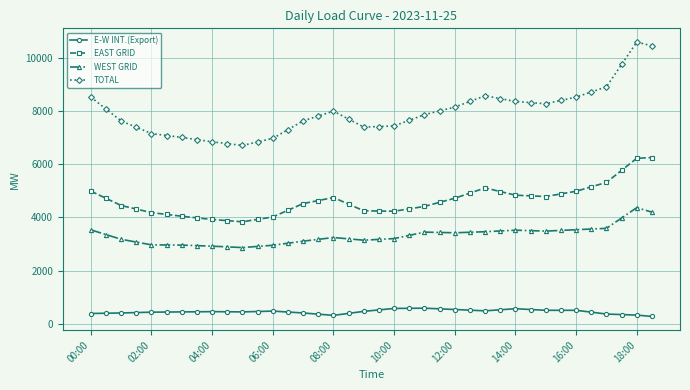

What is the maximum value shown in the chart?

10583.0